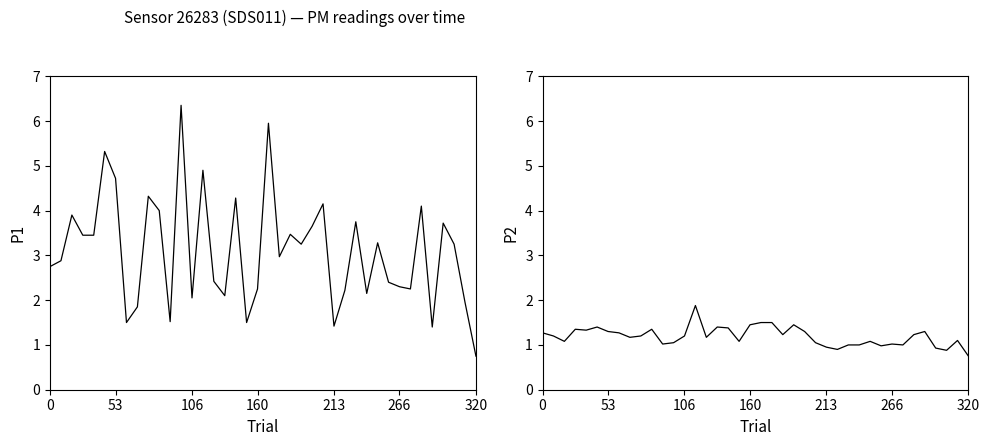

What is the maximum value shown in the chart?

6.3